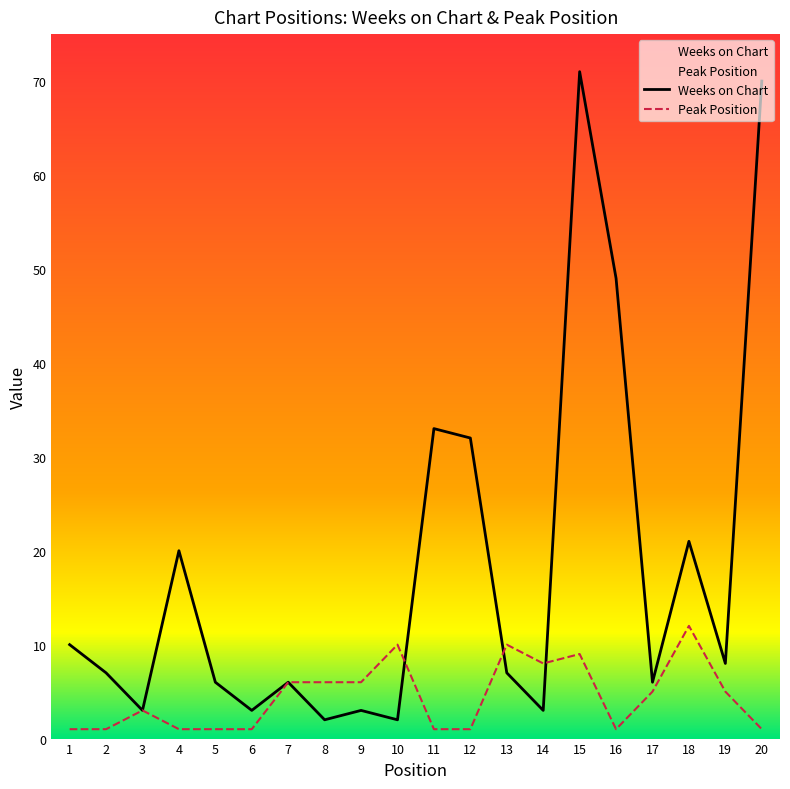

Where is Peak Position nearest to the value 6?

7